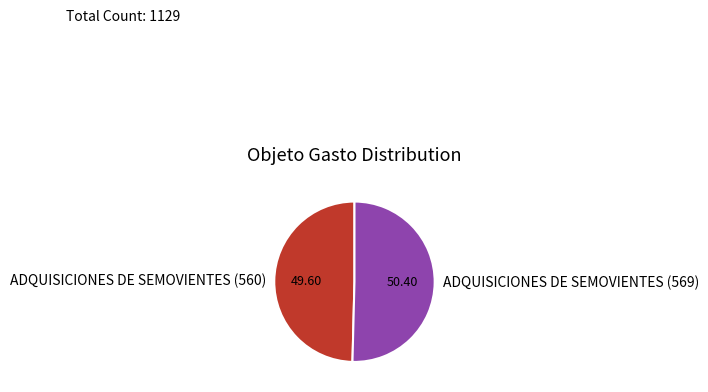

Do ADQUISICIONES DE SEMOVIENTES (560) and ADQUISICIONES DE SEMOVIENTES (569) together represent more than half of the pie?

Yes